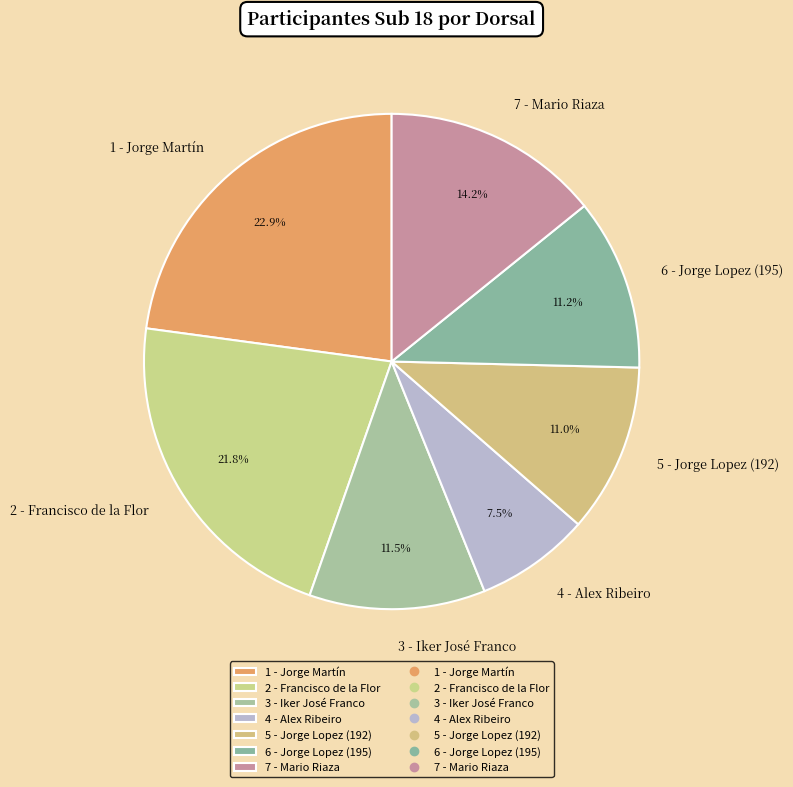

Between 6 - Jorge Lopez (195) and 1 - Jorge Martín, which is larger?

1 - Jorge Martín